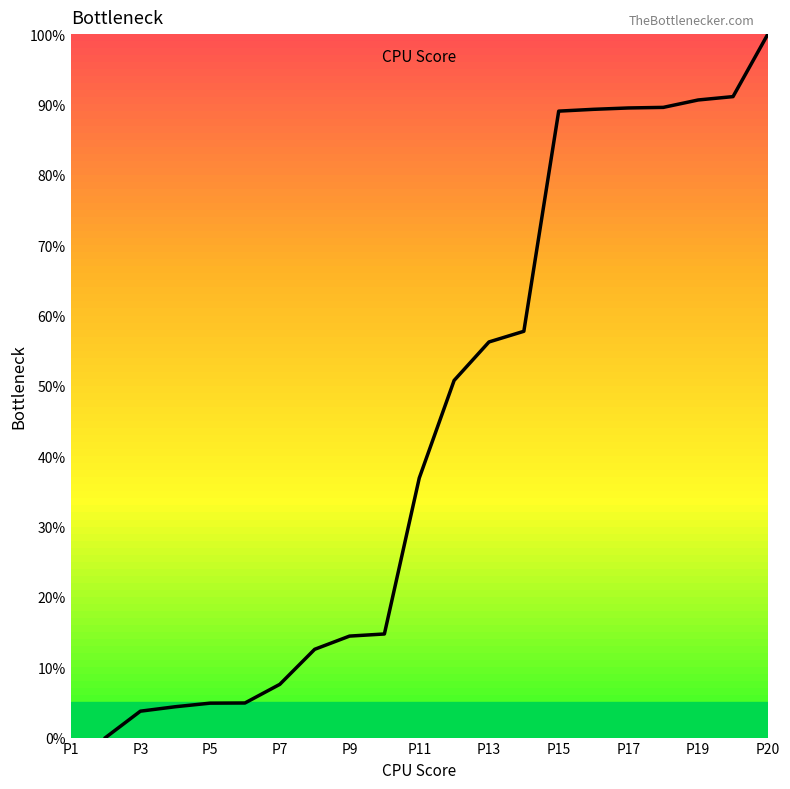

What is the spread (max minus min) of values at P15?

78.3